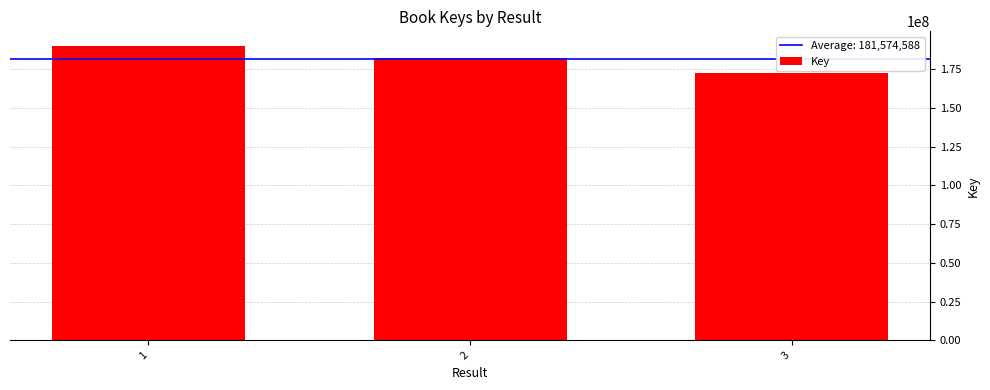

List the labels in order of value, smallest first.

3, 2, 1